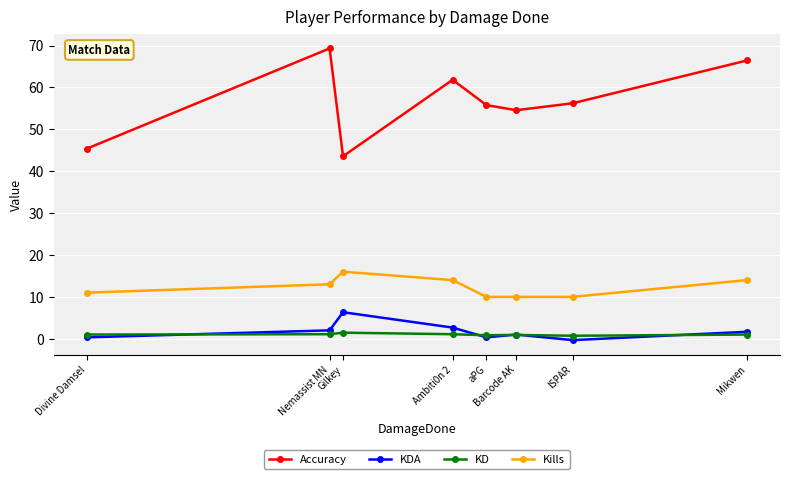

Which series has the largest total across all categories?

Accuracy